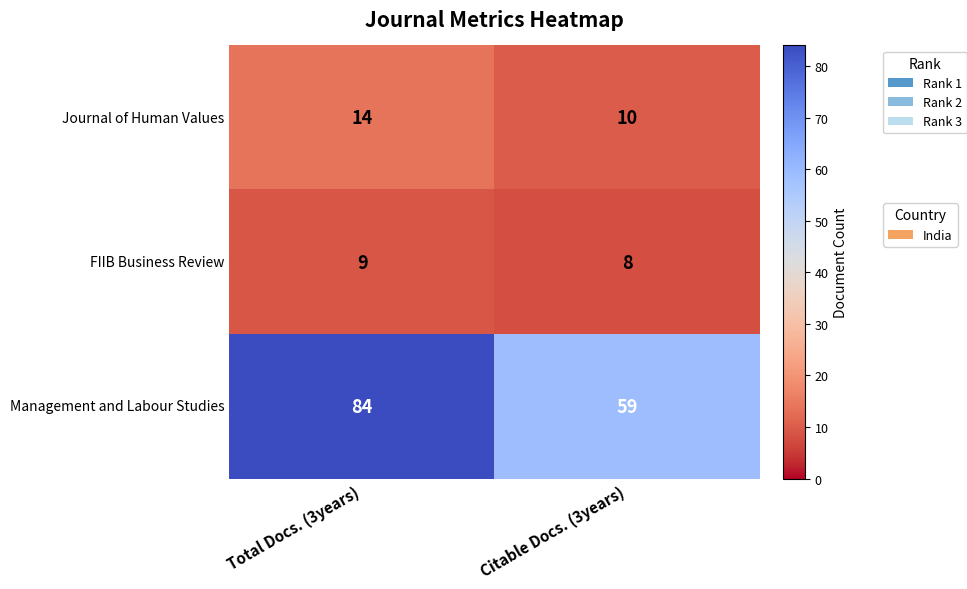

Reading right to left, what are all the values shown in this chart?

Journal of Human Values: 10	14
FIIB Business Review: 8	9
Management and Labour Studies: 59	84